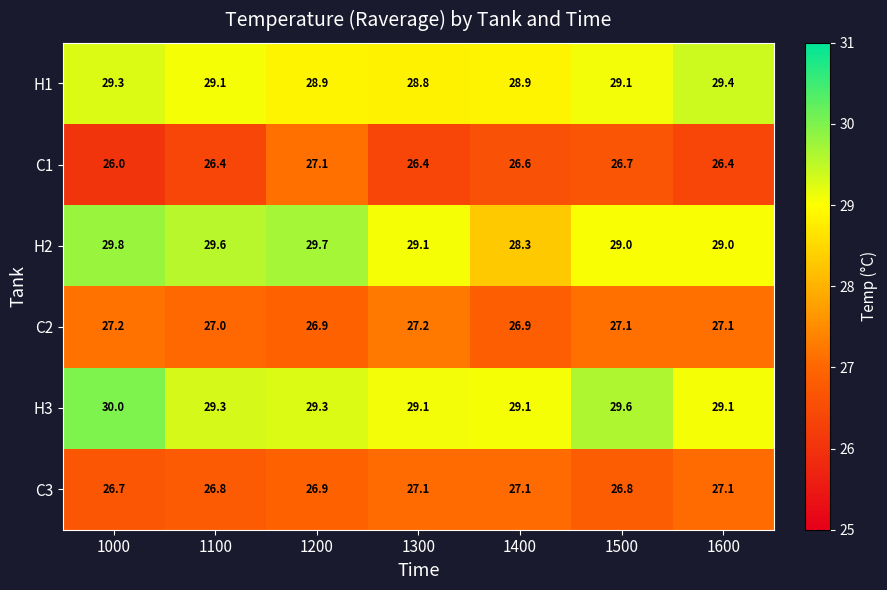

Is the value of C3 at 1100 greater than the value of H2 at 1500?

No